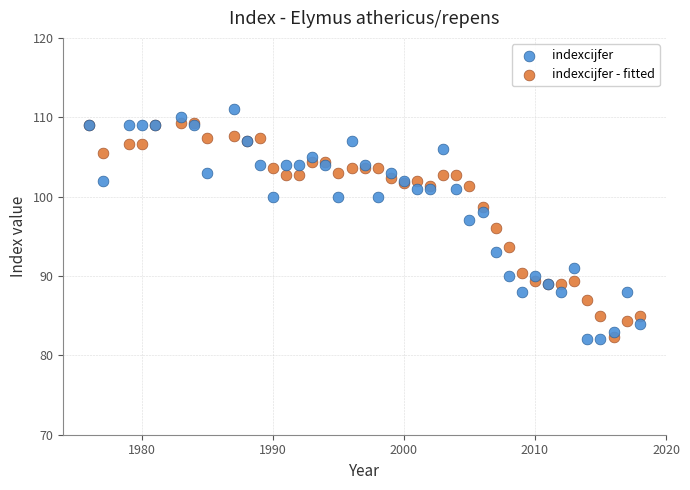

Which series has the widest spread of Y values?

indexcijfer